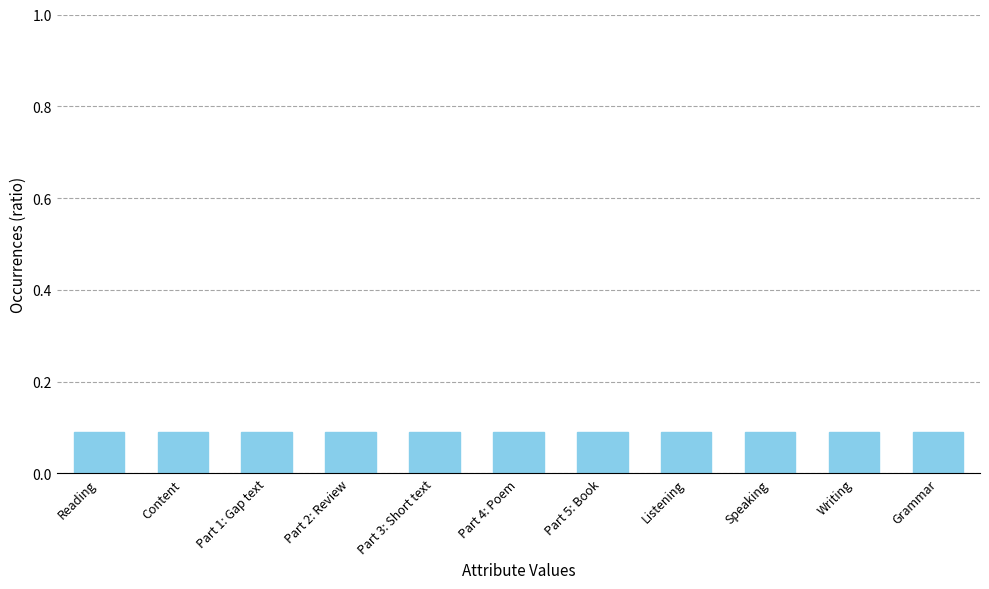

Is it true that the value at Writing is 0.1?

True